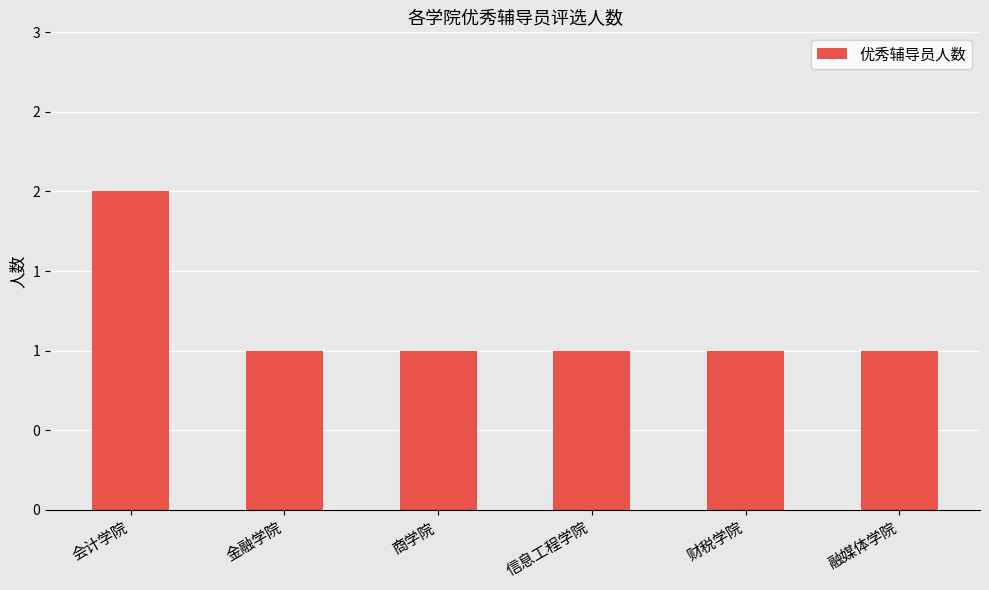

Which label corresponds to the largest value in the chart?

会计学院